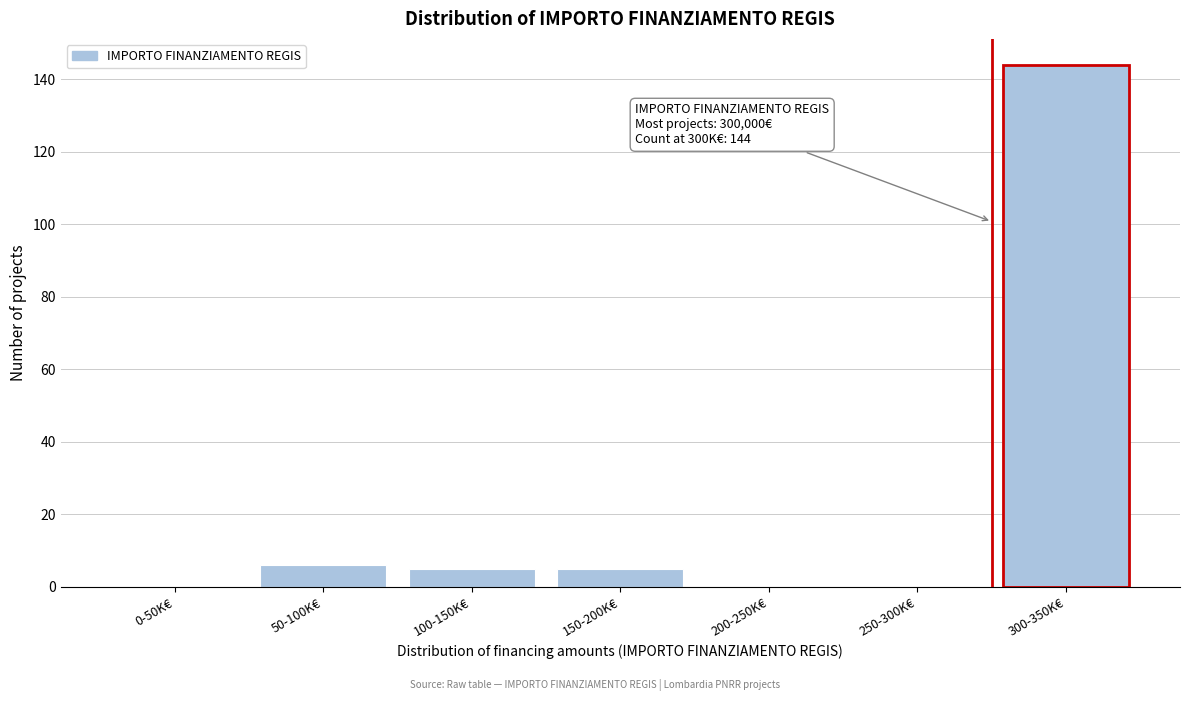

What is the change in value from 0-50K€ to 50-100K€?

+6